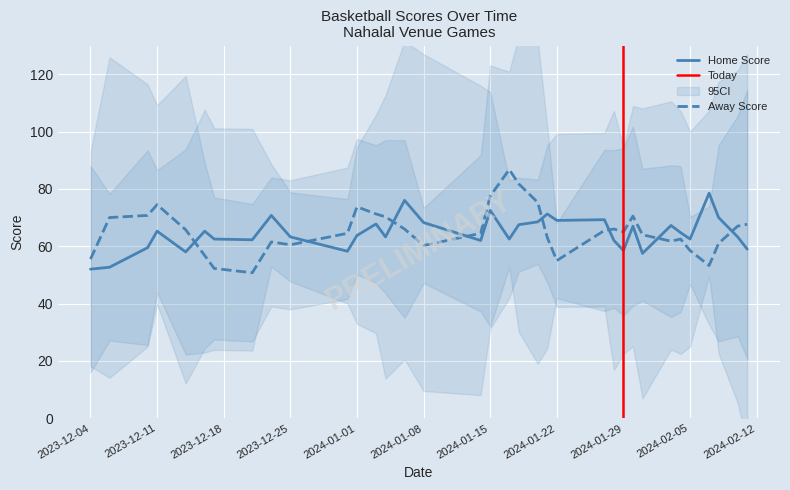

Rank the series by their maximum value, from lowest to highest.

Home Score, Away Score